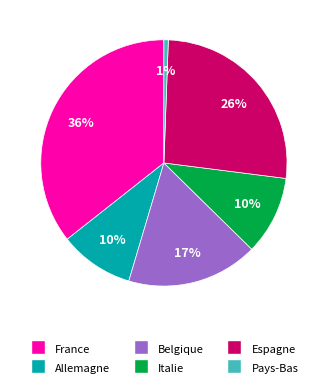

Does any single category account for the majority?

No